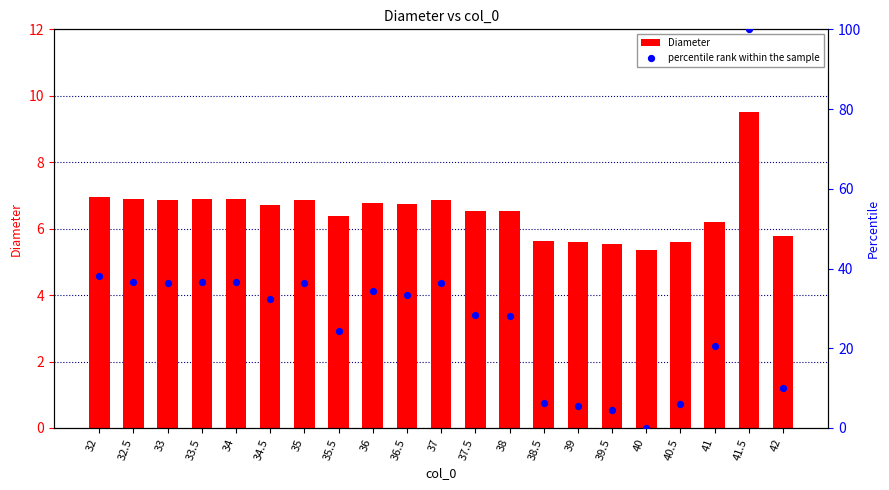

What are all the series names shown in the legend?

Diameter, percentile rank within the sample